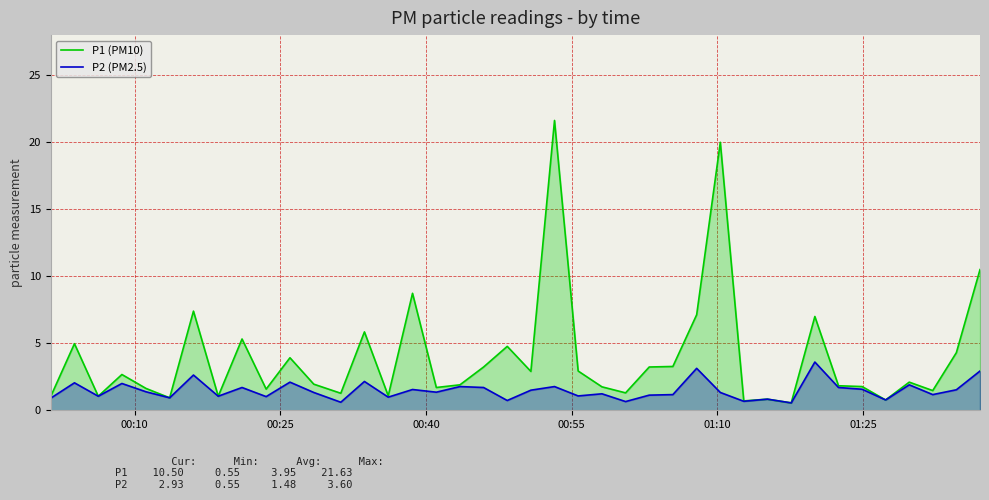

What is the maximum value shown in the chart?

21.6